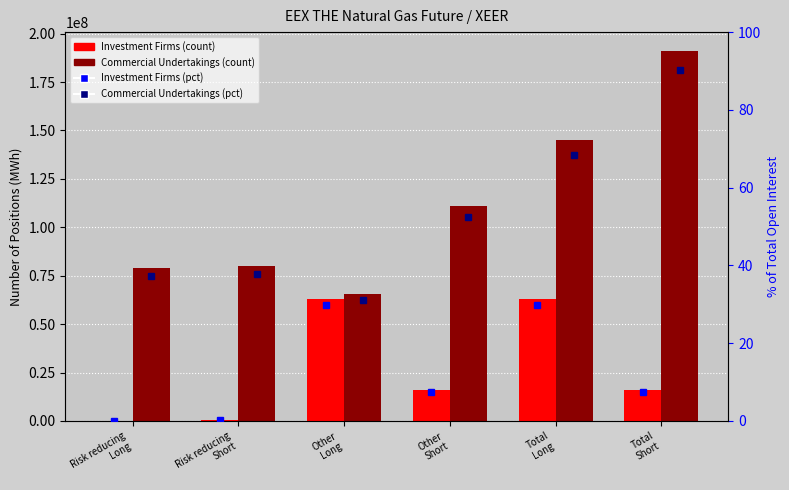

Reading right to left, list all the values displayed in this chart.

Investment Firms (count): 15978519.0	63117747.0	15722075.0	63095457.0	256444.0	22290.0
Commercial Undertakings (count): 191216679.0	144863152.0	110980650.0	65771921.0	80236029.0	79091231.0
Investment Firms (pct): 7.5	29.8	7.4	29.8	0.1	0.0
Commercial Undertakings (pct): 90.2	68.3	52.3	31.0	37.8	37.3